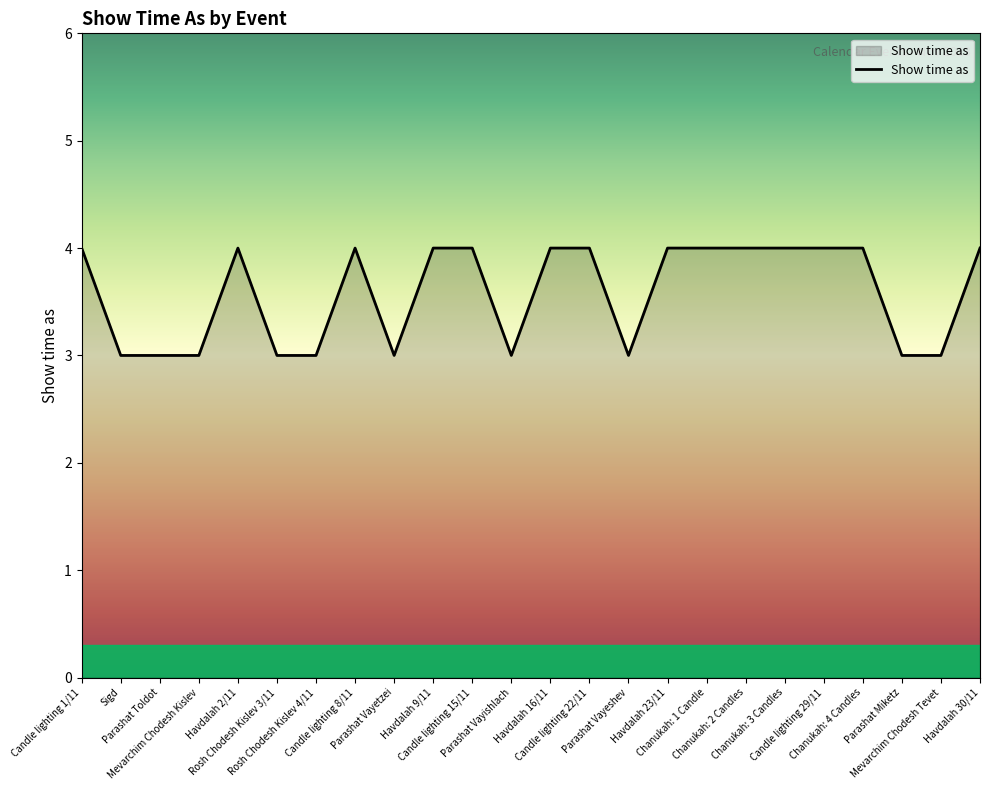

What is the difference between the maximum and second lowest values?

1